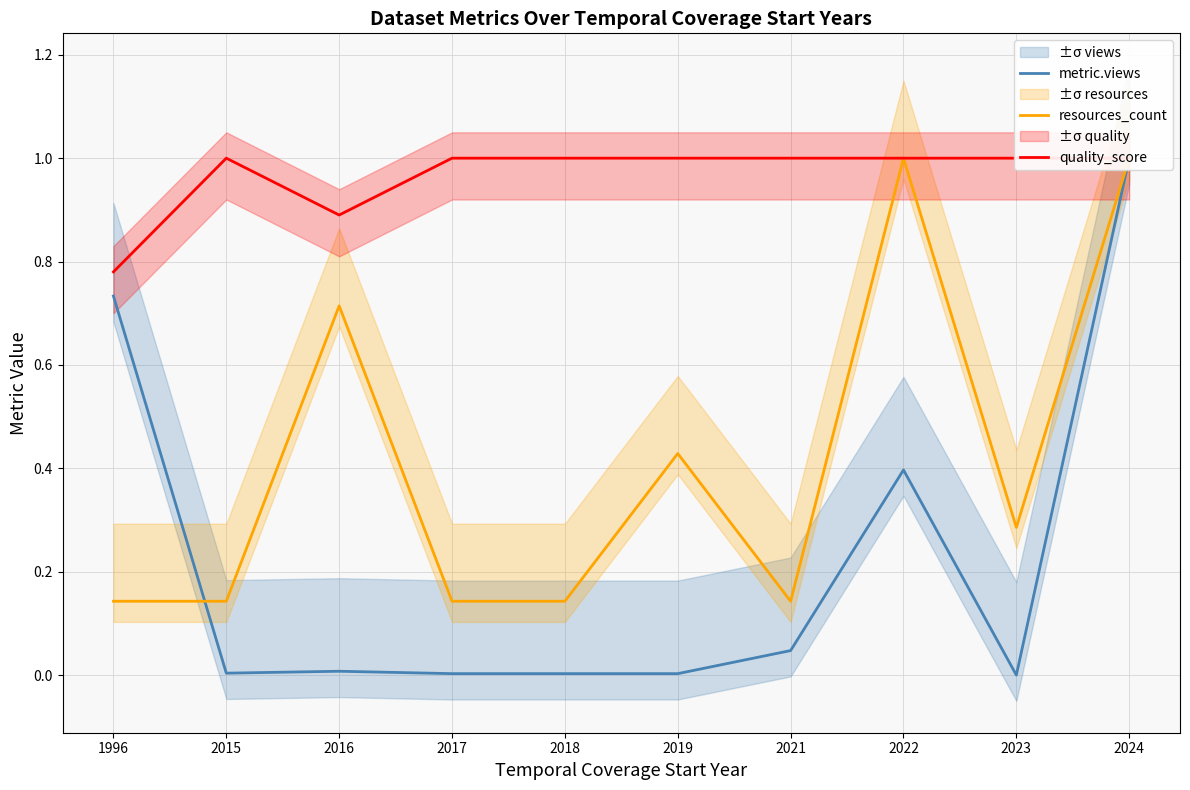

Which series has the largest total across all categories?

quality_score